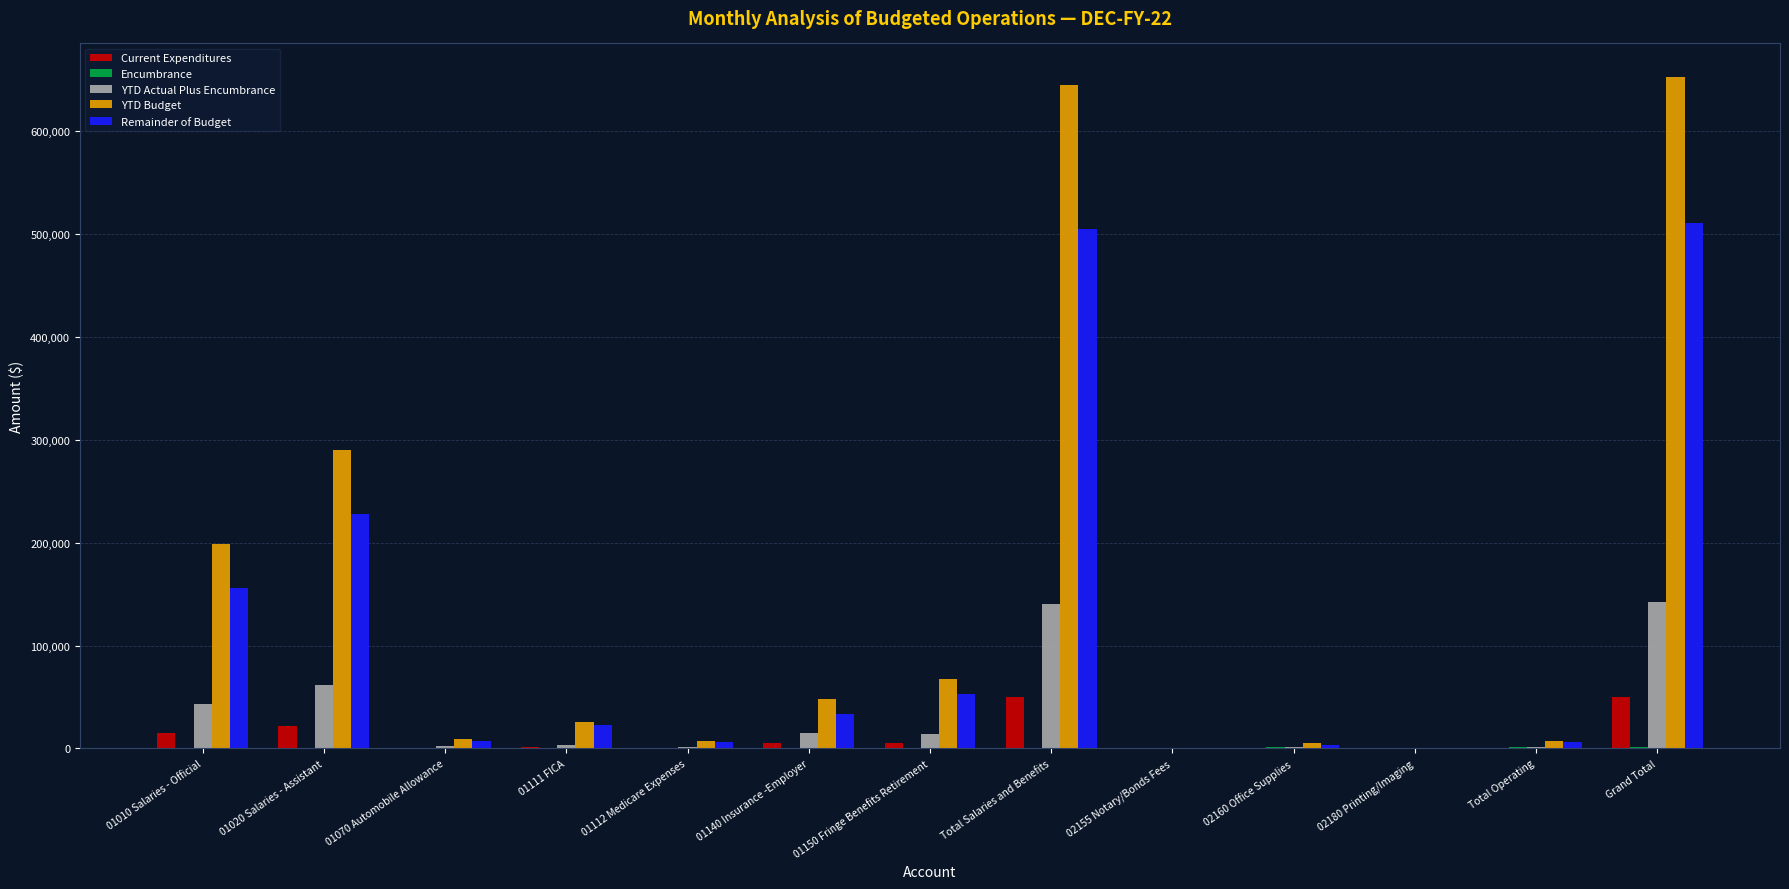

What is the total value across all series at 01010 Salaries - Official?

412254.7